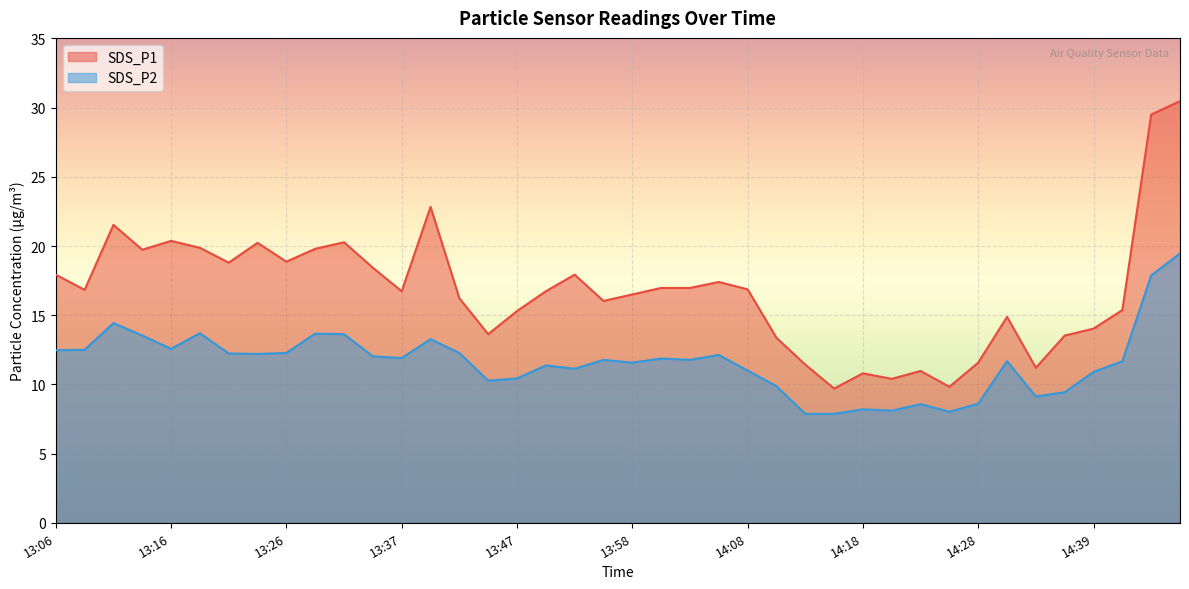

At 14:18, list the series in order from smallest to largest.

SDS_P2, SDS_P1